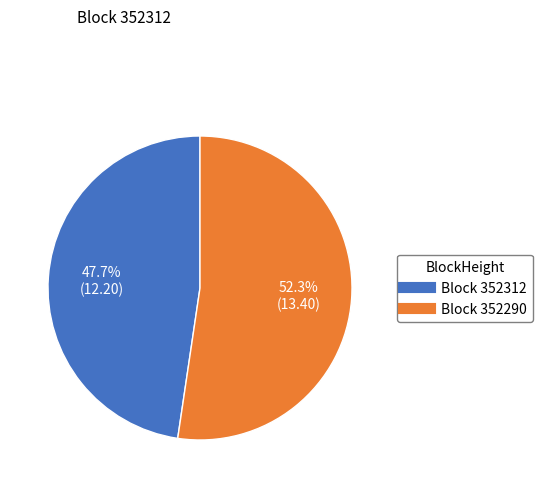

Is there a majority slice in this chart?

Yes